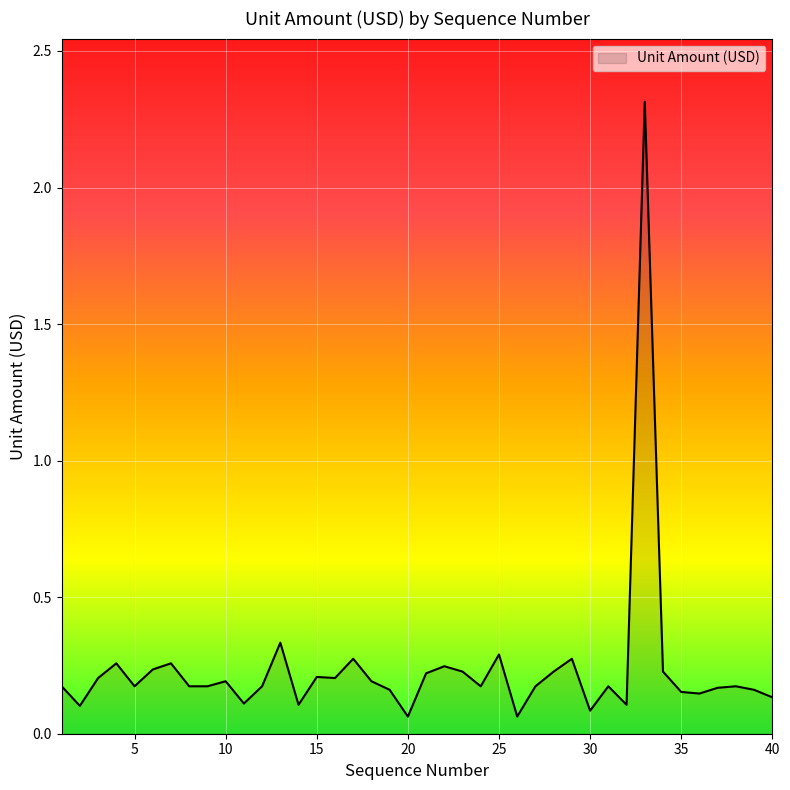

What is the maximum value shown in the chart?

2.3